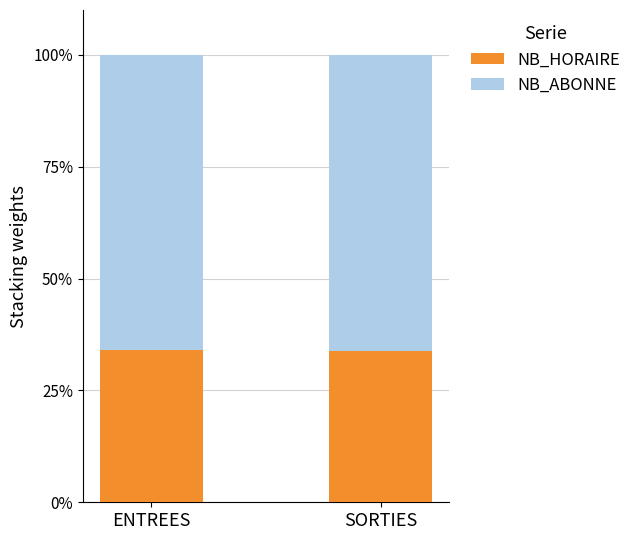

What is the approximate value of NB_HORAIRE at ENTREES?

34.0